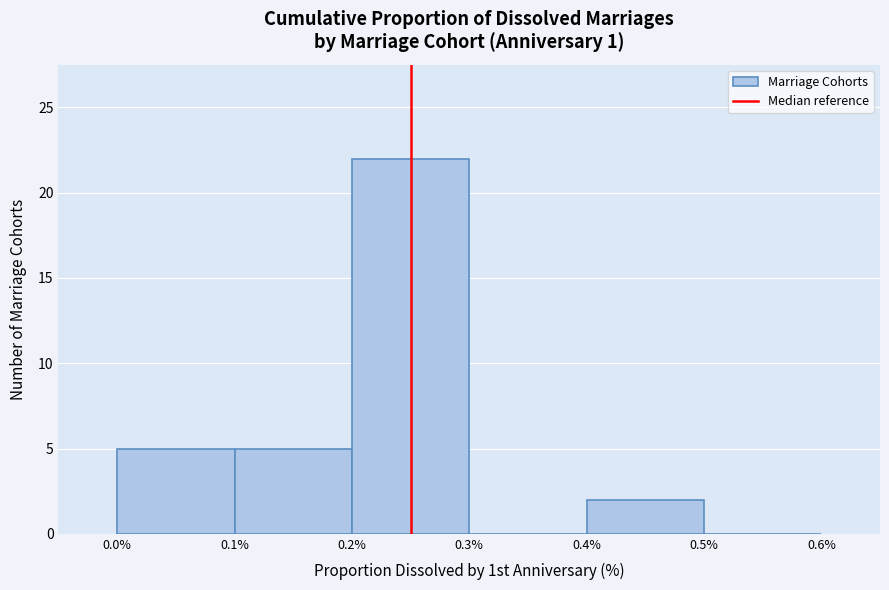

What is the height of the bar covering 0.1% to 0.2% on the x-axis? The values are not printed on the chart, so give them approximately, as read against the axis.

5